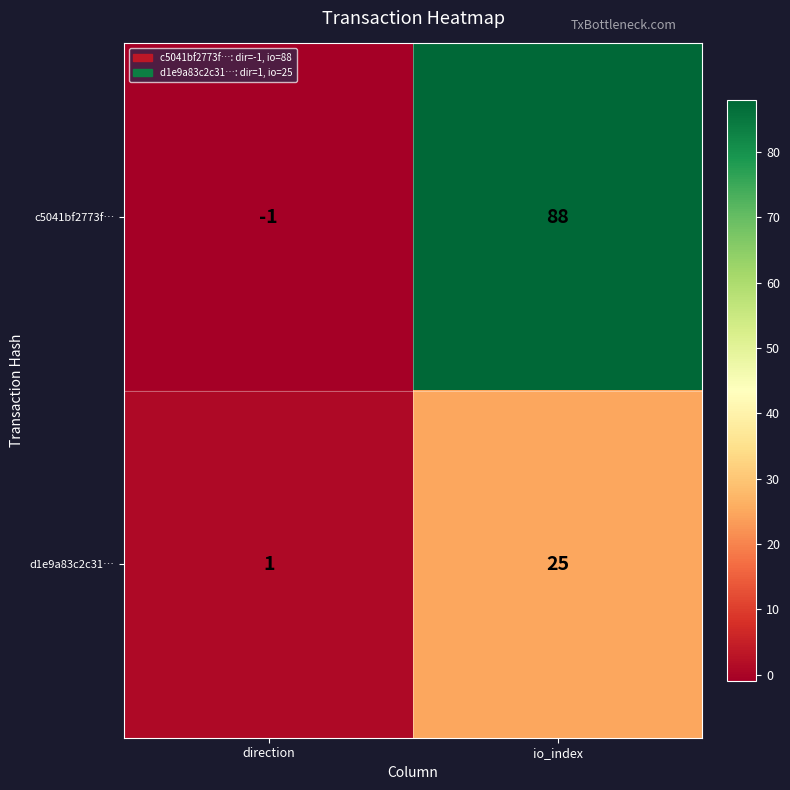

Reading right to left, transcribe all the data shown in this chart.

c5041bf2773f…: 88	-1
d1e9a83c2c31…: 25	1